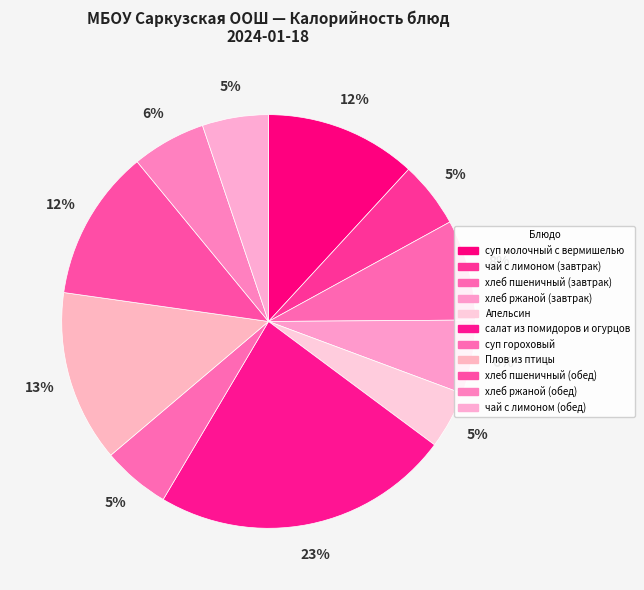

Count the number of slices in the pie.

11